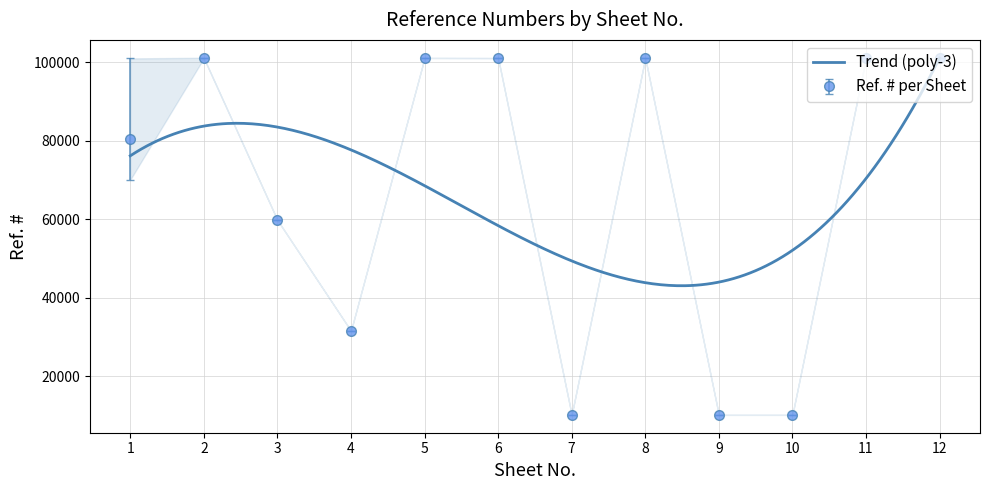

What is the value of the 8th point from the left?

101125